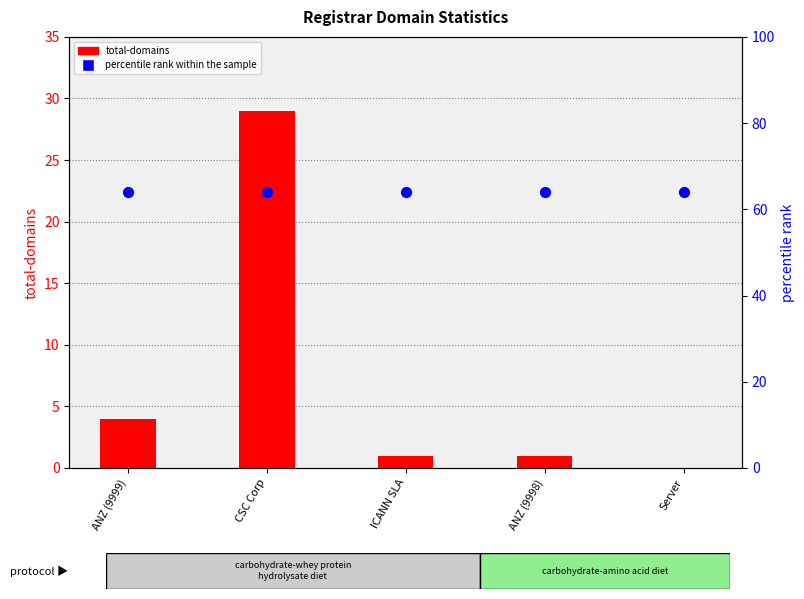

Which series has the largest total across all categories?

percentile rank within the sample